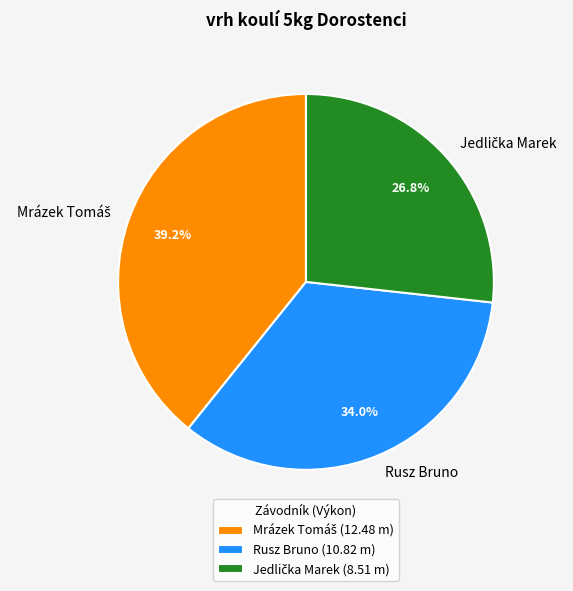

What percentage is NOT represented by Rusz Bruno?

66.0%